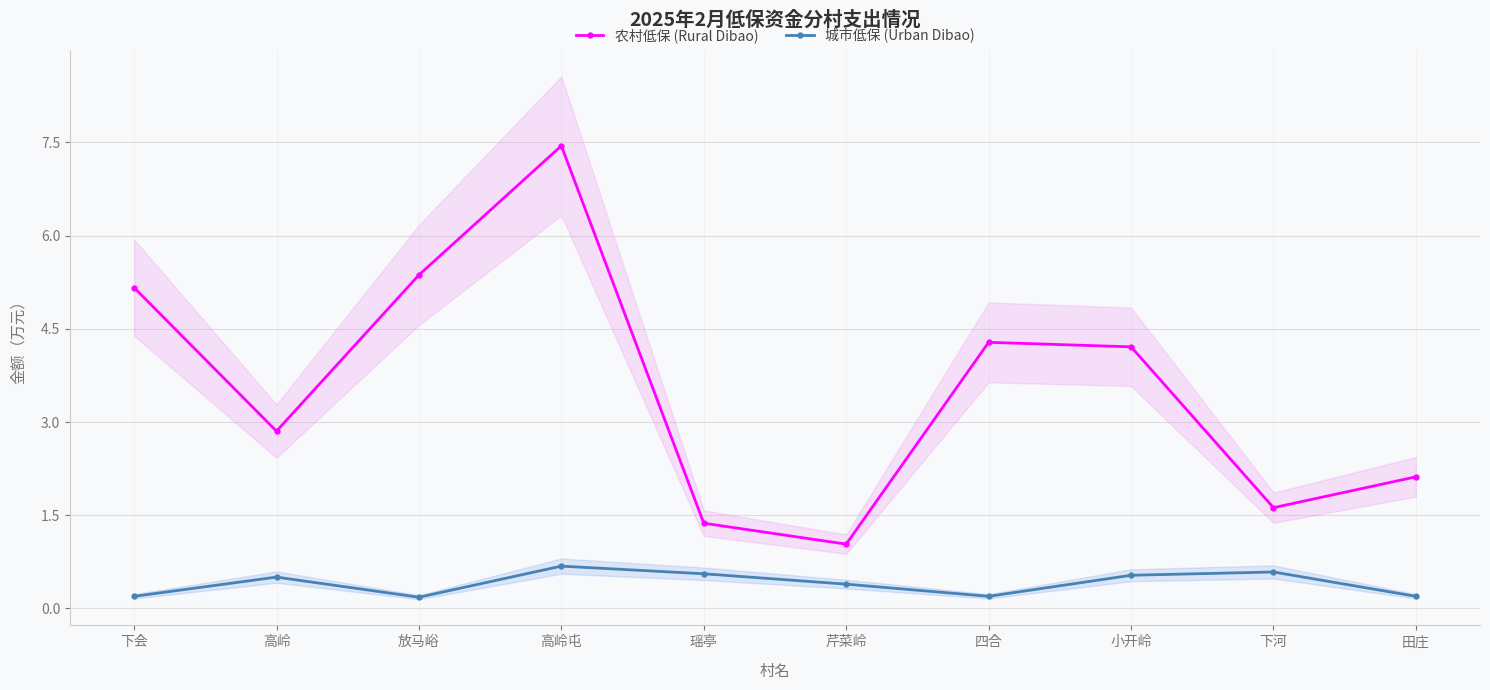

The 农村低保 (Rural Dibao) series shows 5.2 at 下会. True or false?

True